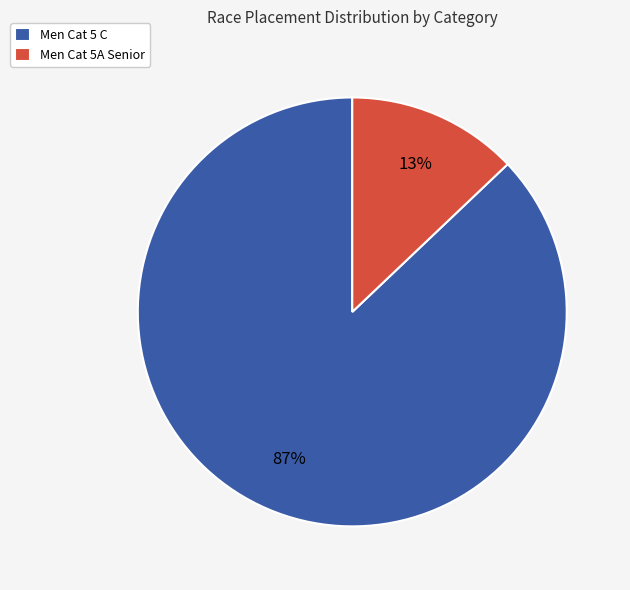

To the nearest percent, what is the difference between the largest and smallest slice percentages?

74%